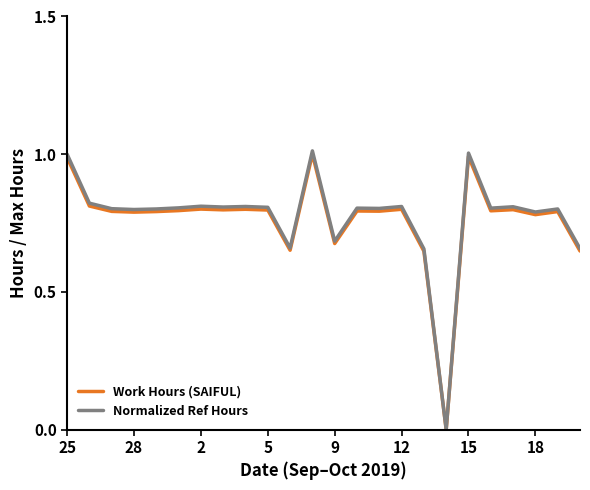

What is the maximum value shown in the chart?

1.0